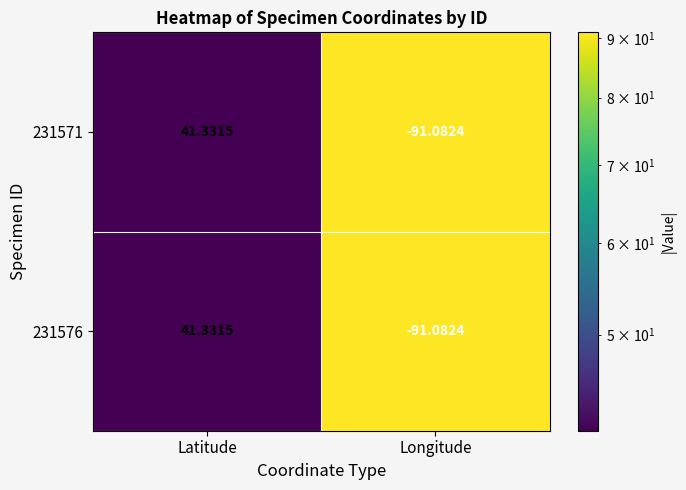

At which label does 231576 reach its peak?

Latitude